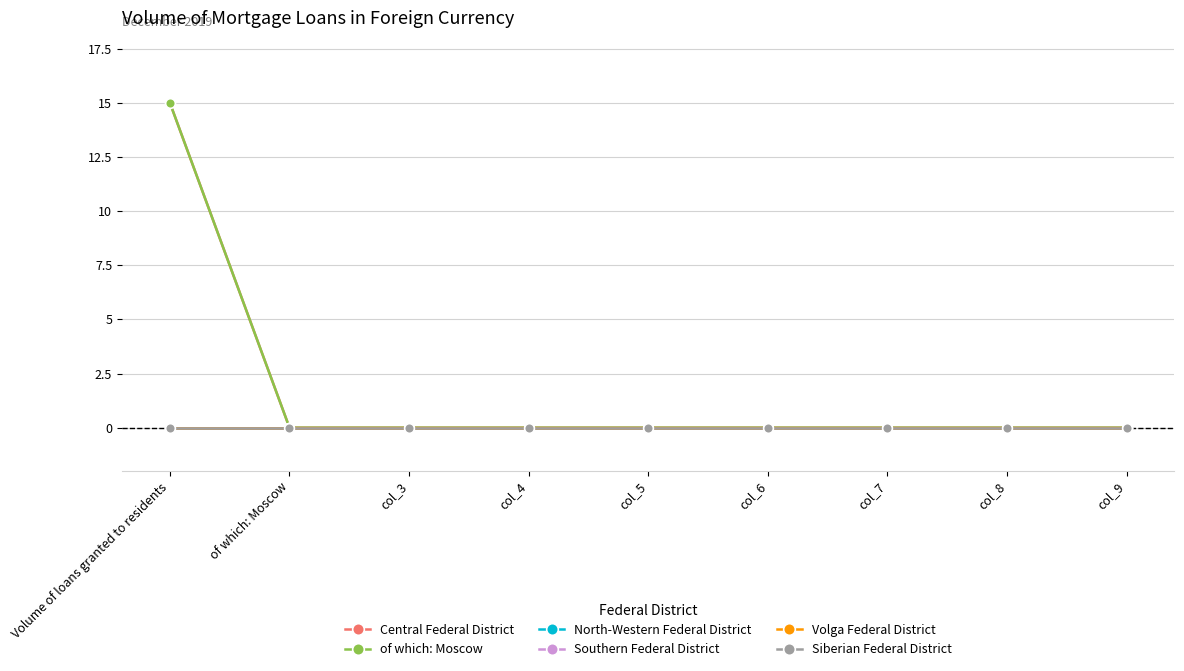

Is this an area chart (filled region under the line)?

No